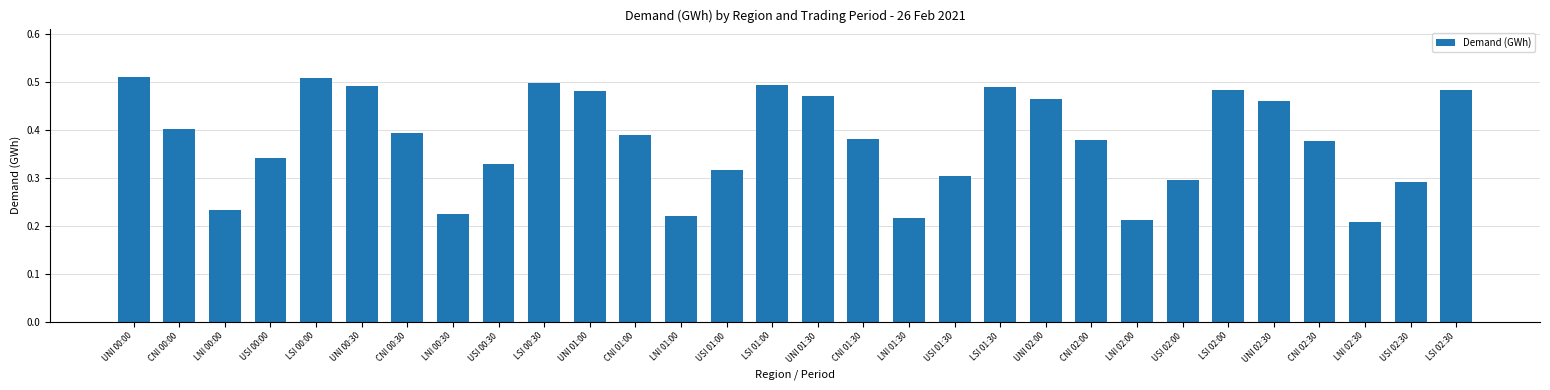

The chart shows a value of 0.5 at LSI 02:00. True or false?

True